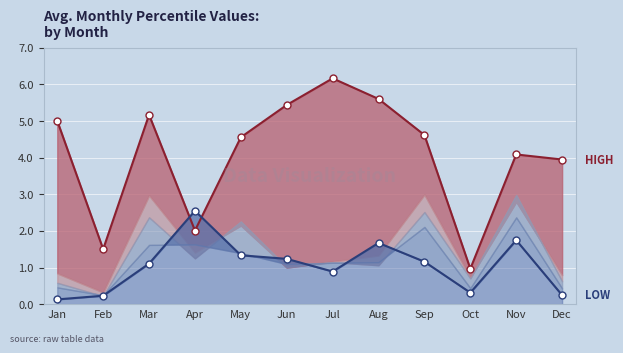

Reading left to right, list all the values displayed in this chart.

pct05 line: Jan=5.0	Feb=1.5	Mar=5.2	Apr=2.0	May=4.6	Jun=5.4	Jul=6.2	Aug=5.6	Sep=4.6	Oct=1.0	Nov=4.1	Dec=3.9
pct95 line: Jan=0.1	Feb=0.2	Mar=1.1	Apr=2.5	May=1.3	Jun=1.2	Jul=0.9	Aug=1.7	Sep=1.2	Oct=0.3	Nov=1.7	Dec=0.2